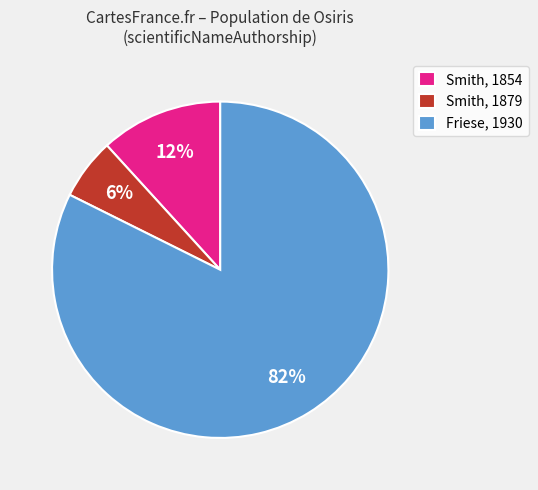

Do Smith, 1854 and Smith, 1879 together represent more than half of the pie?

No